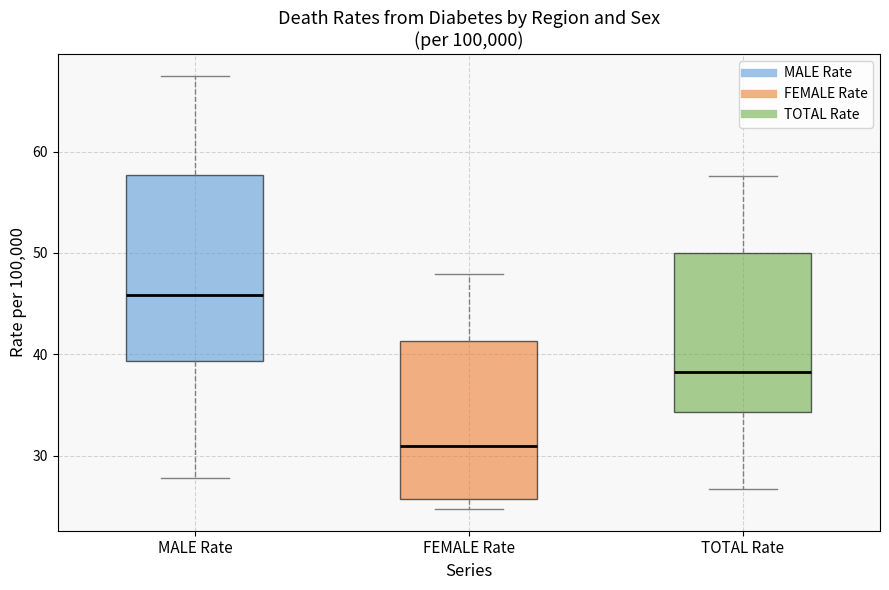

Comparing the boxes themselves (not the whiskers), which one is the tallest?

MALE Rate